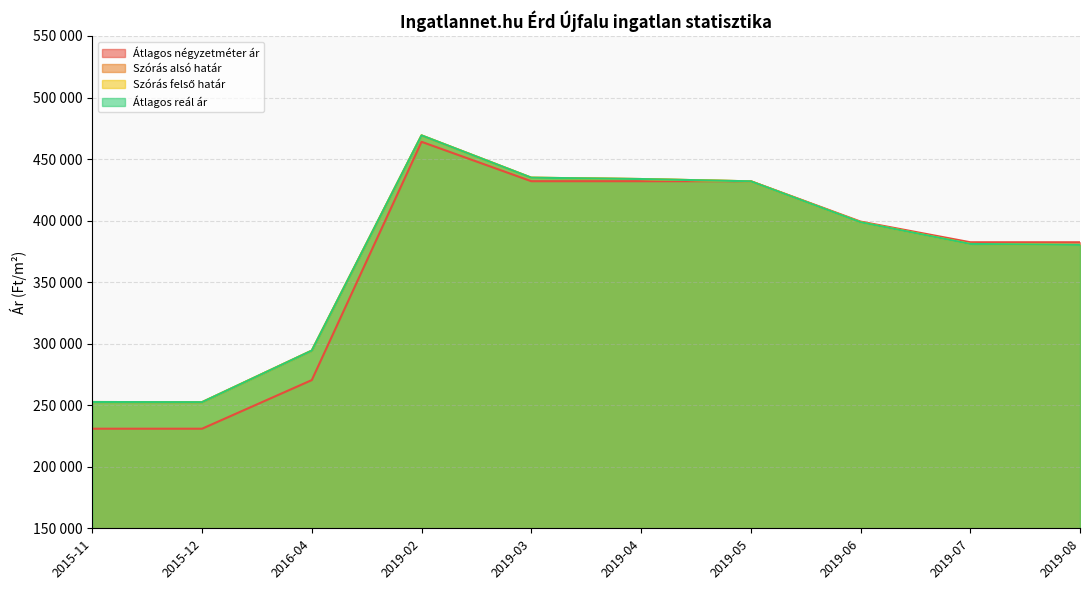

What is the approximate value of Átlagos reál ár at 2015-12?

252476